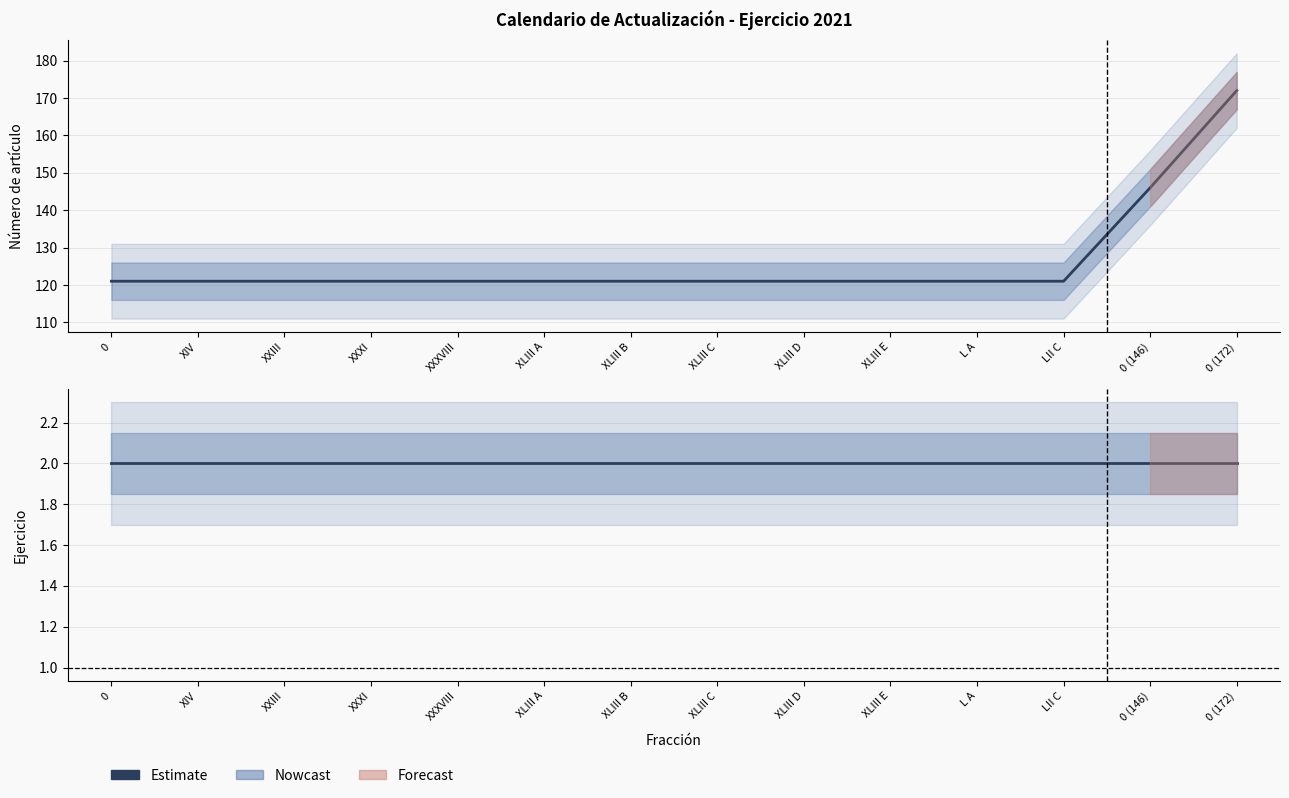

The Número de artículo series shows 146 at 0 (146). True or false?

True